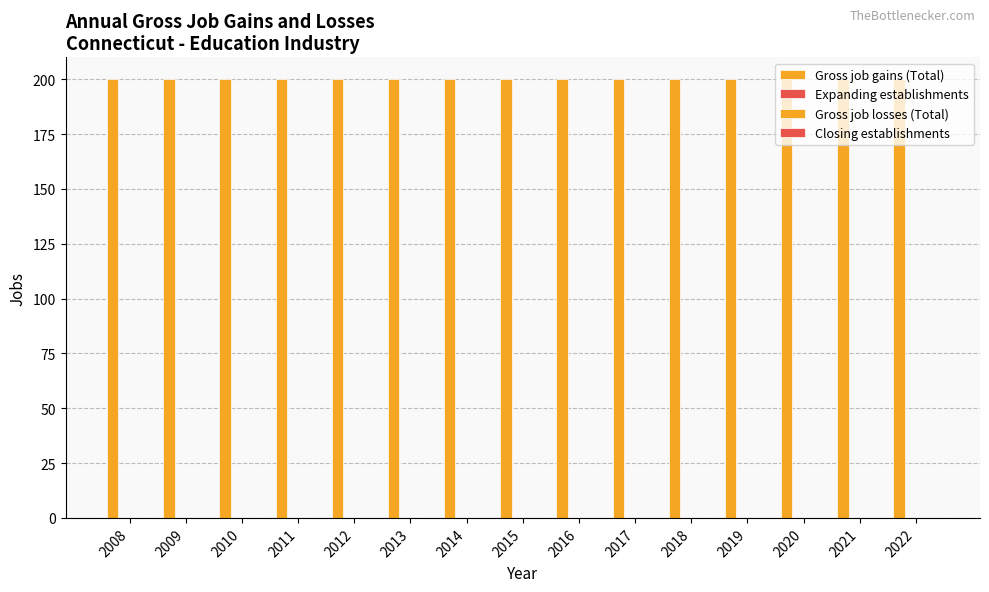

At which label is Gross job losses (Total) closest to 0?

2008